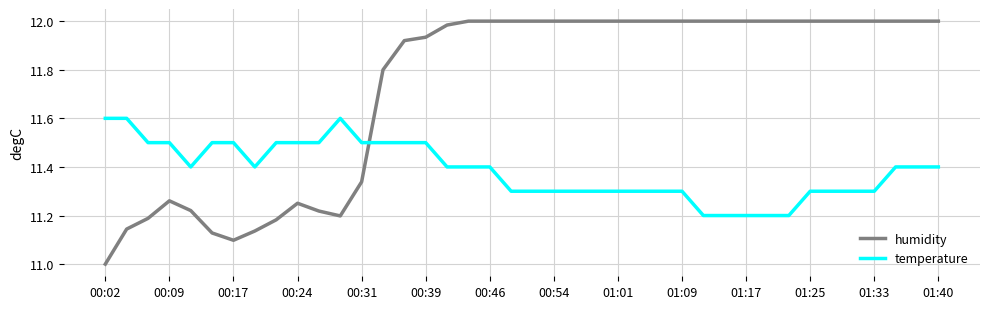

What is the sum of all humidity values?

469.0